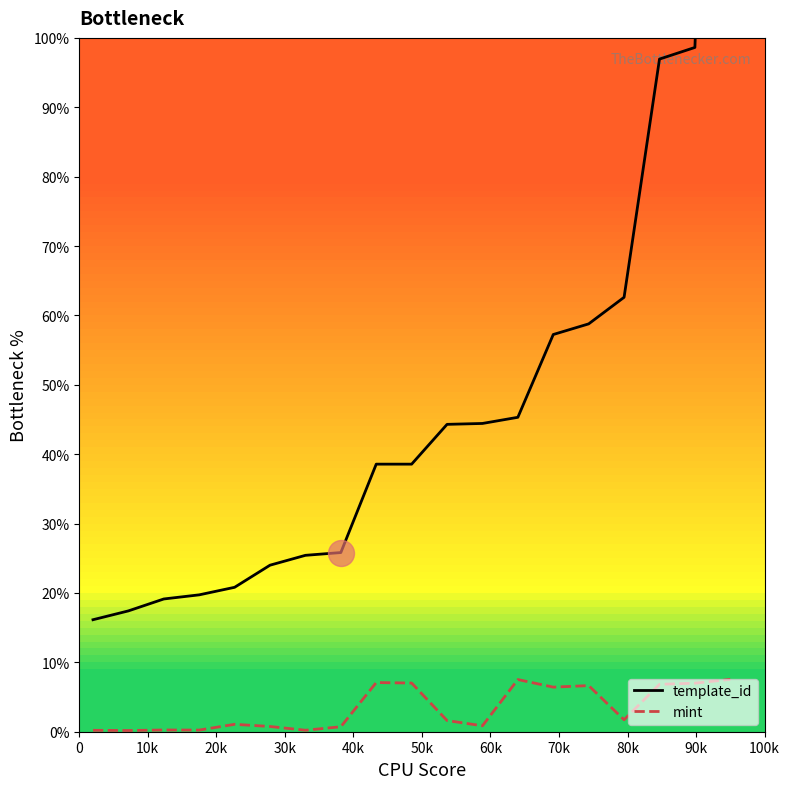

Which series contains the highest Y value?

template_id